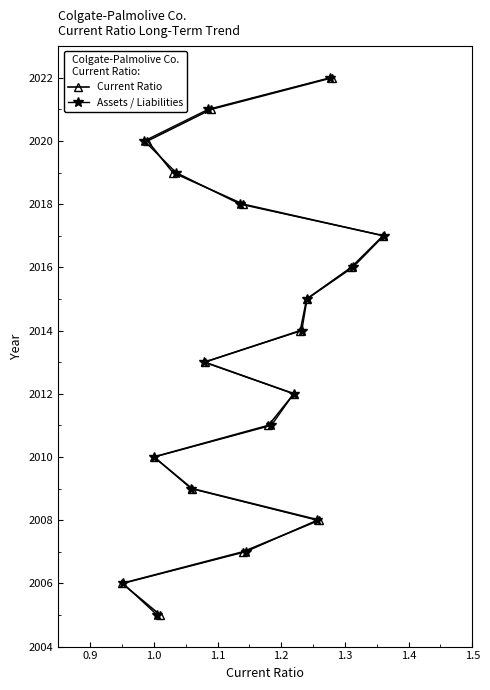

Is it true that Current Ratio equals 3213 at 1.4?

False